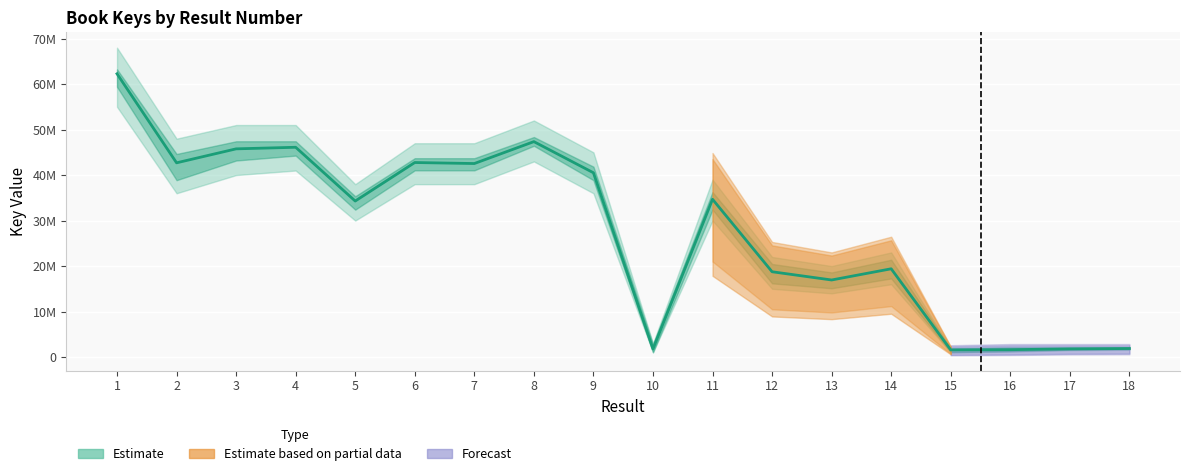

Approximately how many times larger is the value at 8 compared to 16?

29.3